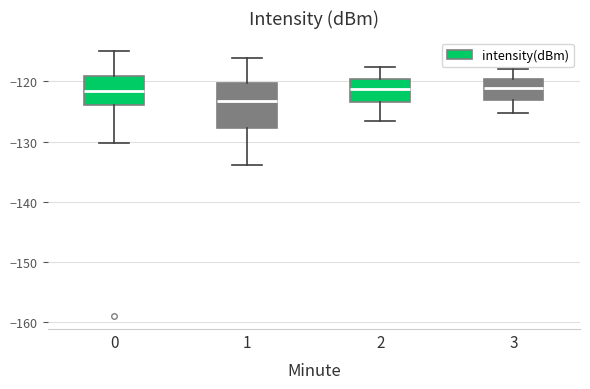

Which box is the tallest, from its lower edge to its upper edge?

1